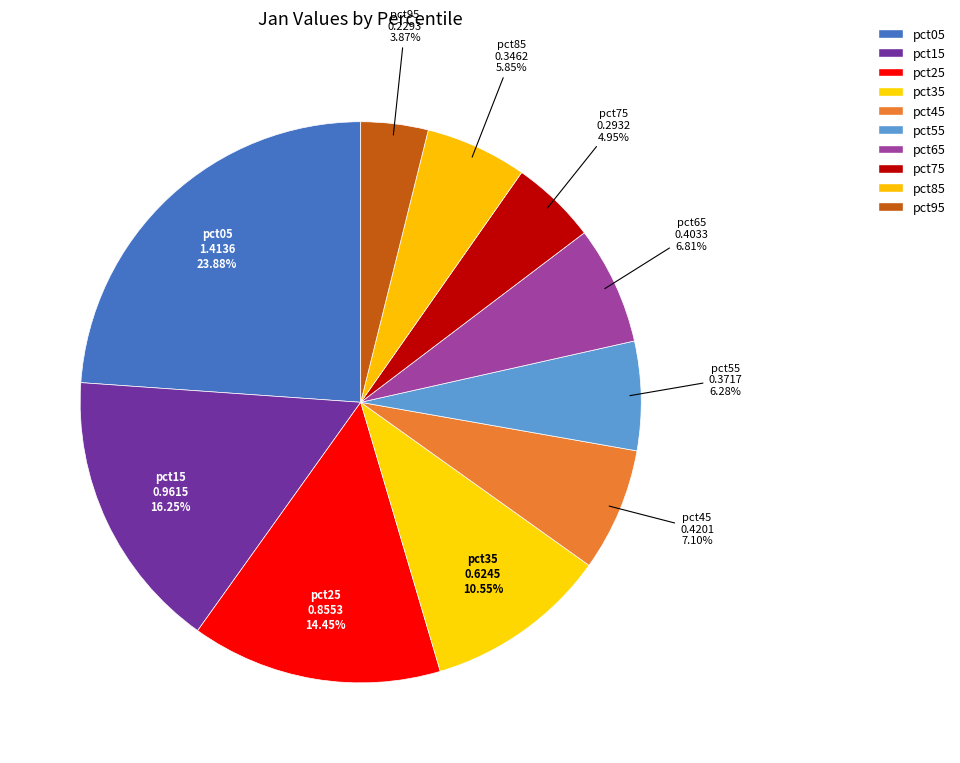

How much of the chart is everything except pct25?

85.5%